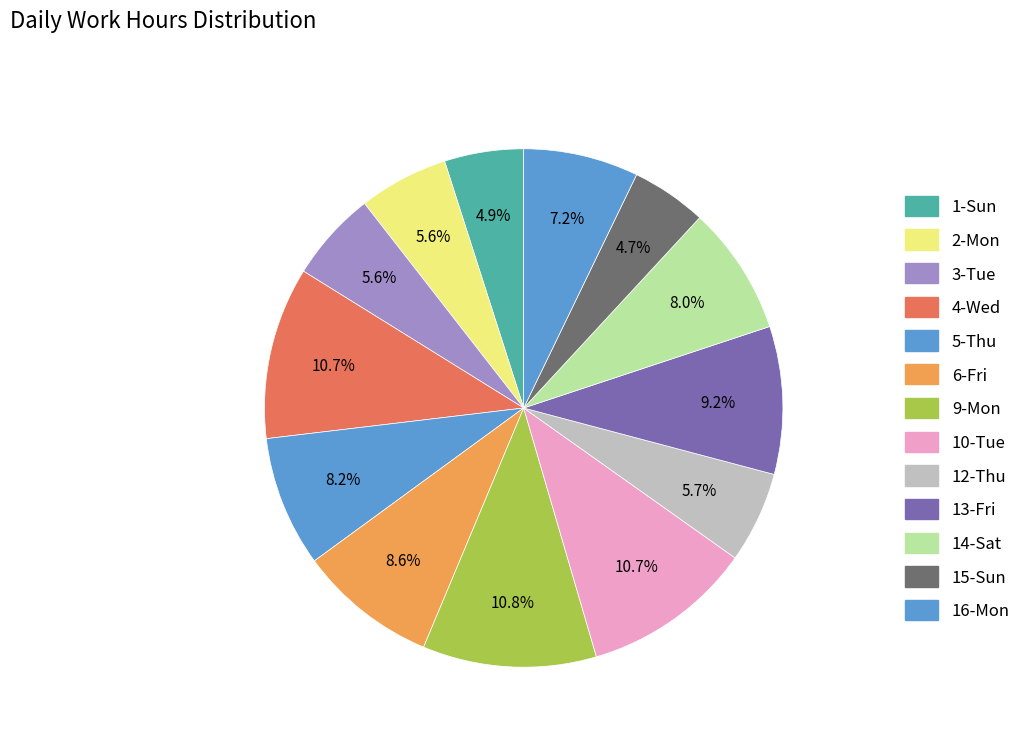

Do 16-Mon and 5-Thu together represent more than half of the pie?

No